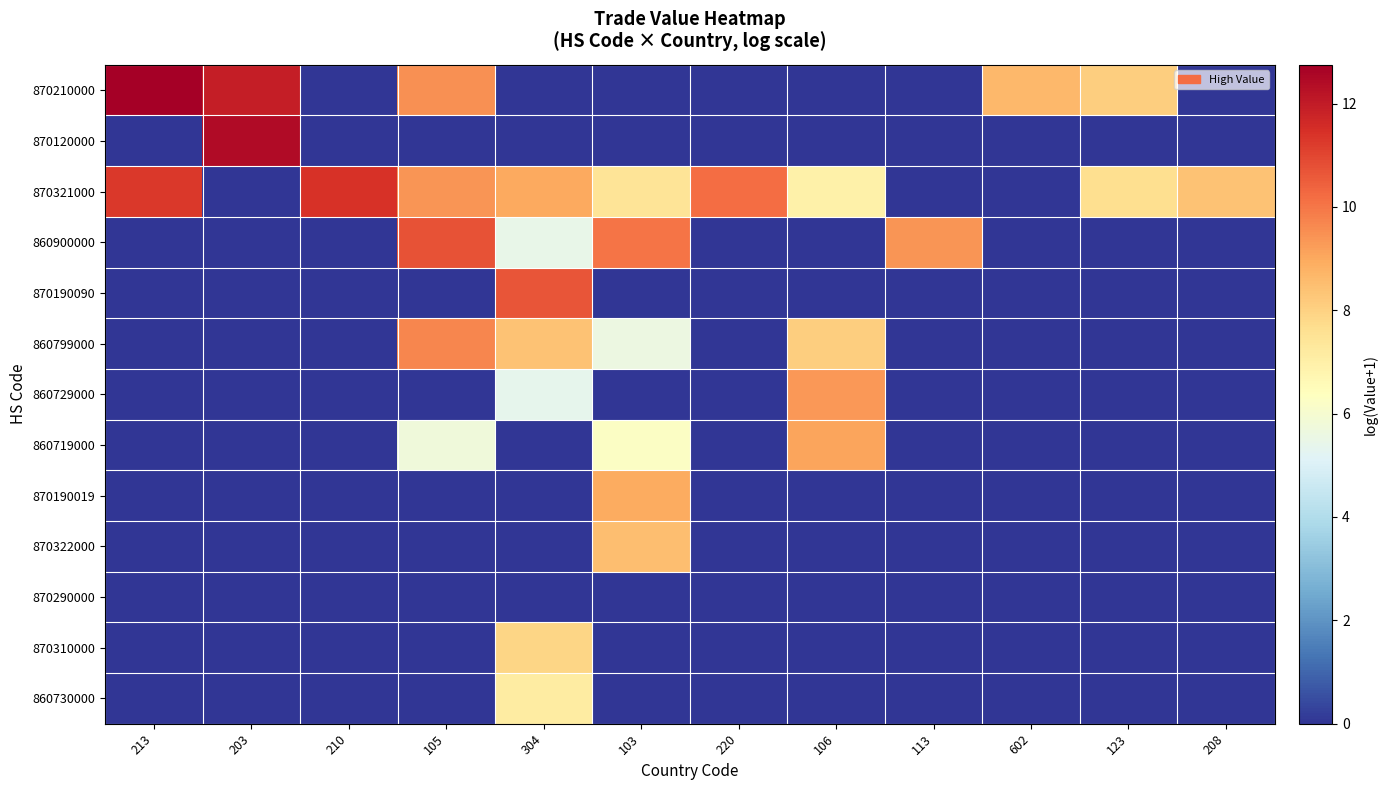

Which label corresponds to the smallest value in the chart?

210